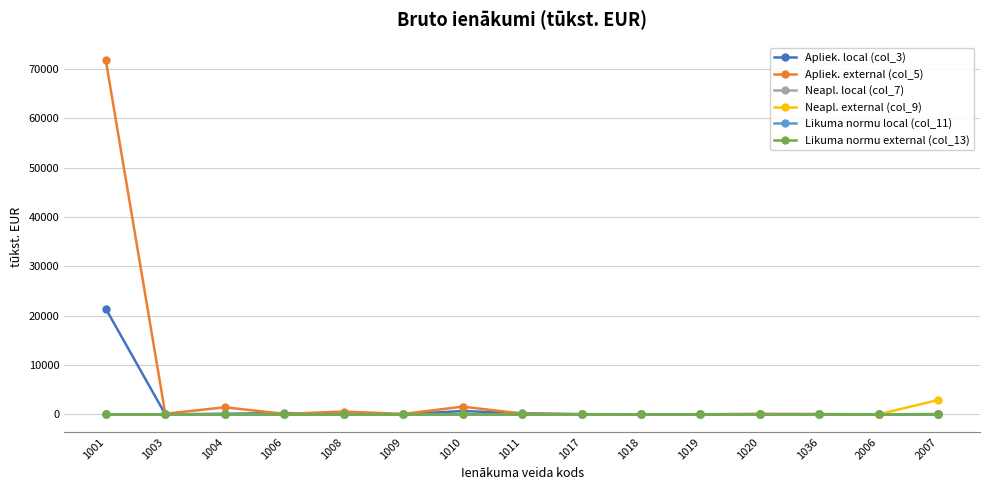

The Neapl. external (col_9) series shows 0.0 at 1003. True or false?

True